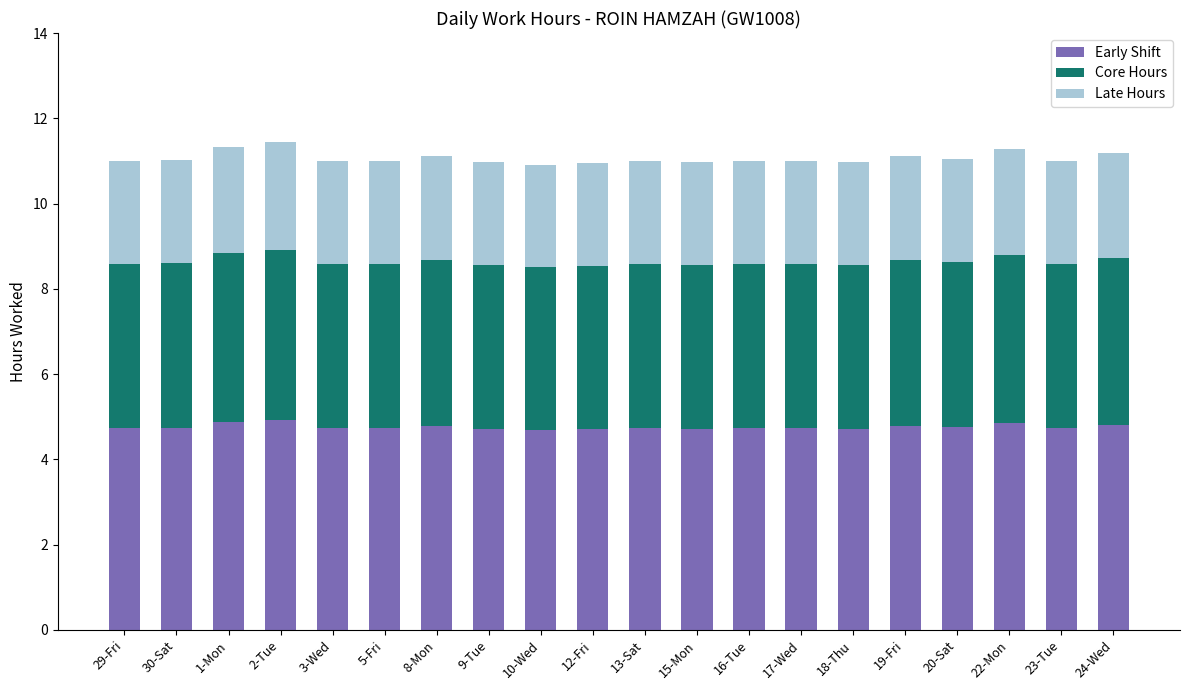

Is it true that Early Shift equals 1.1 at 9-Tue?

False